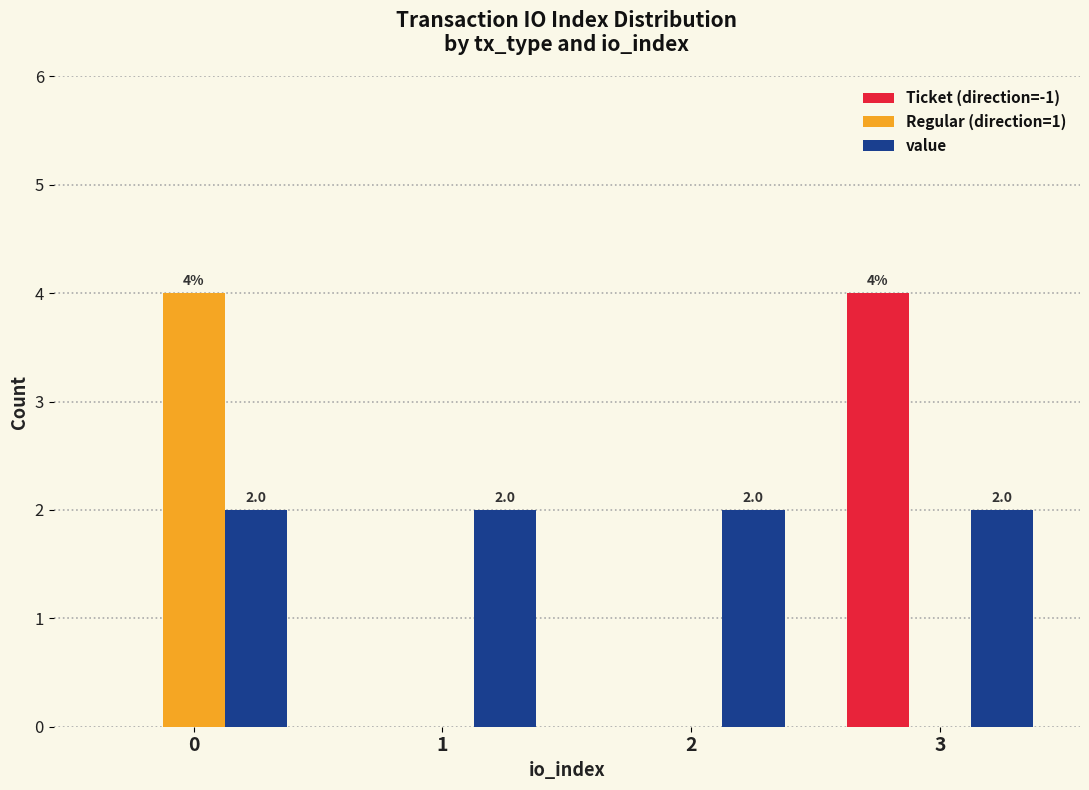

What is the sum of all Regular (direction=1) values?

4.0